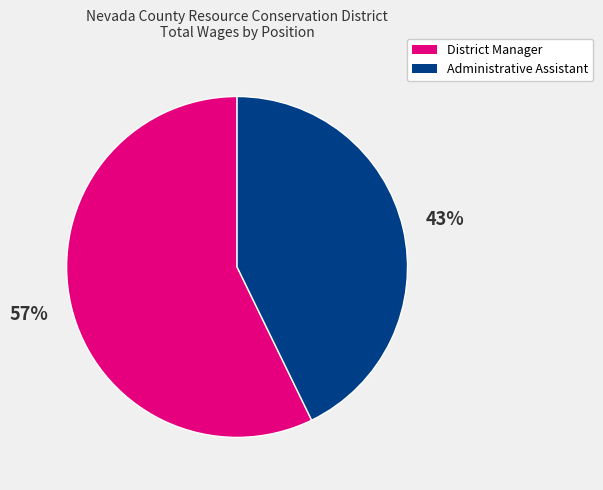

To the nearest percent, what is the average slice percentage?

50%